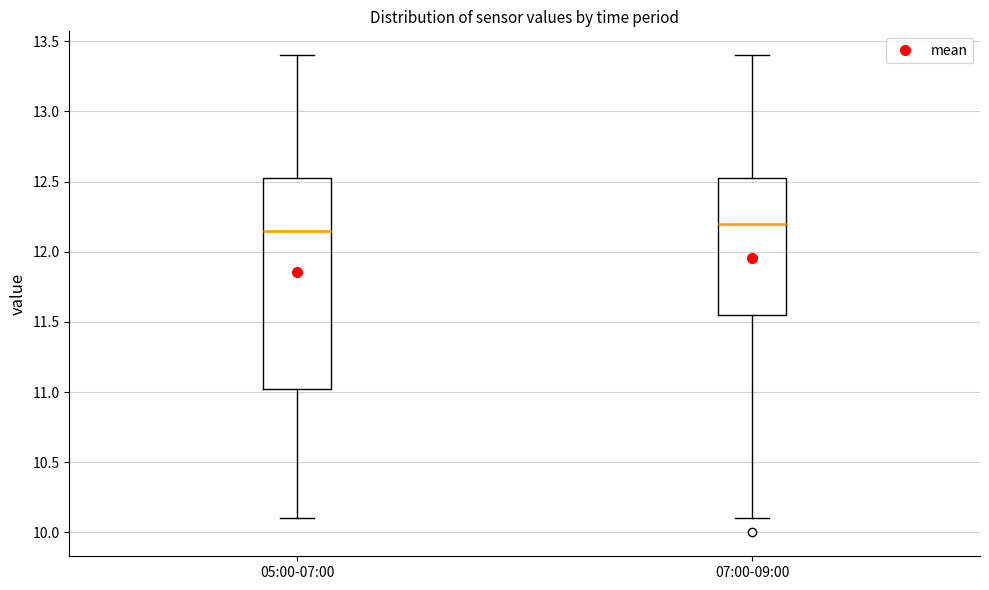

Comparing the boxes themselves (not the whiskers), which one is the tallest?

05:00-07:00